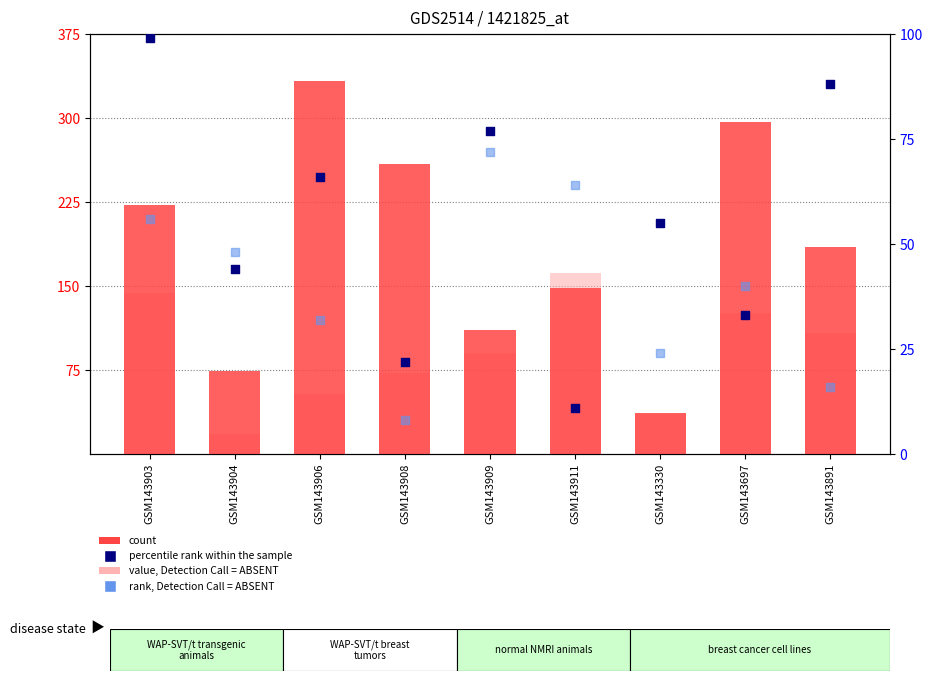

What is the total value across all series at GSM143906?

485